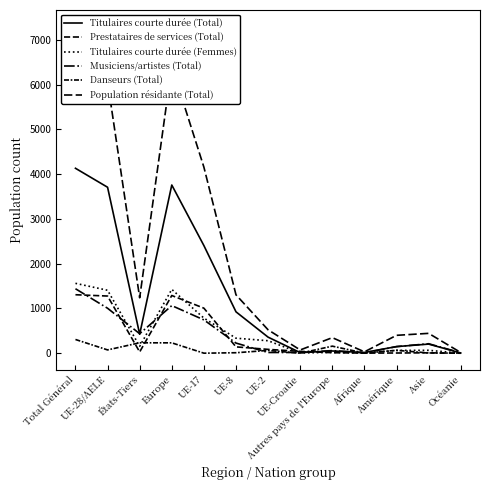

What are all the series names shown in the legend?

Titulaires courte durée (Total), Prestataires de services (Total), Titulaires courte durée (Femmes), Musiciens/artistes (Total), Danseurs (Total), Population résidante (Total)